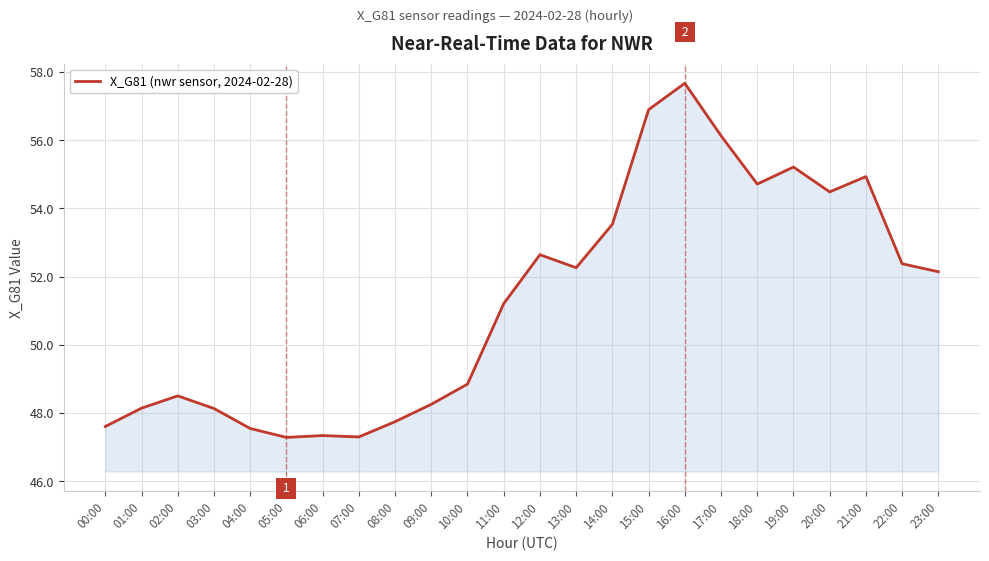

Is it true that the value at 12:00 is 91.1?

False